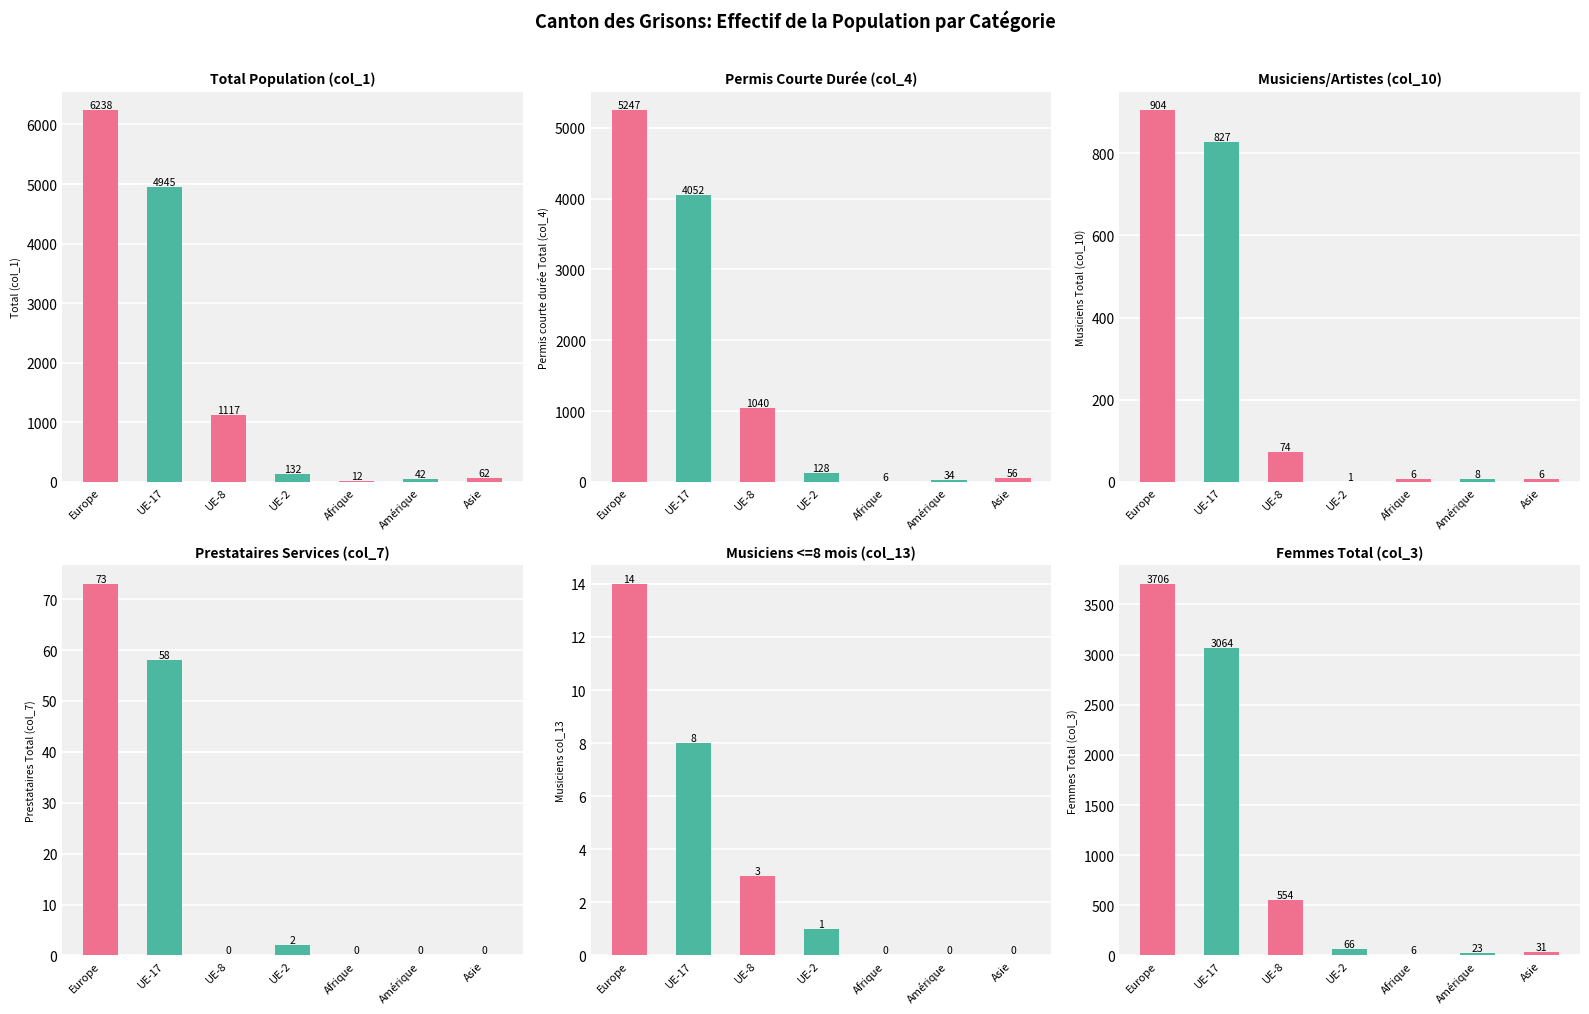

Reading left to right, extract all data points from this chart.

Total (col_1): Europe=6238	UE-17=4945	UE-8=1117	UE-2=132	Afrique=12	Amérique=42	Asie=62
Permis courte durée Total (col_4): Europe=5247	UE-17=4052	UE-8=1040	UE-2=128	Afrique=6	Amérique=34	Asie=56
Musiciens Total (col_10): Europe=904	UE-17=827	UE-8=74	UE-2=1	Afrique=6	Amérique=8	Asie=6
Prestataires Total (col_7): Europe=73	UE-17=58	UE-8=0	UE-2=2	Afrique=0	Amérique=0	Asie=0
Musiciens col_13: Europe=14	UE-17=8	UE-8=3	UE-2=1	Afrique=0	Amérique=0	Asie=0
Femmes Total (col_3): Europe=3706	UE-17=3064	UE-8=554	UE-2=66	Afrique=6	Amérique=23	Asie=31